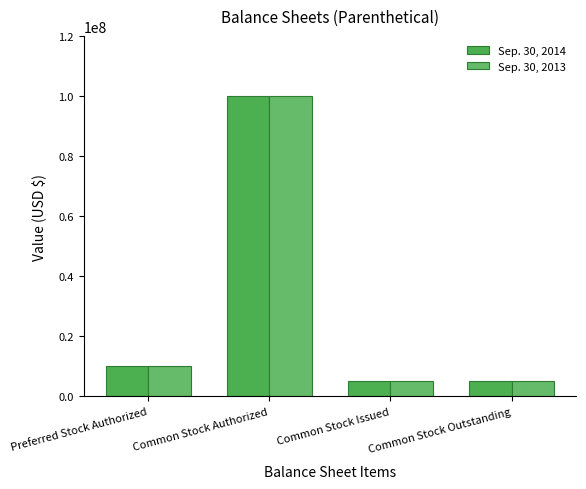

What is the total value across all series at Preferred Stock Authorized?

20000000